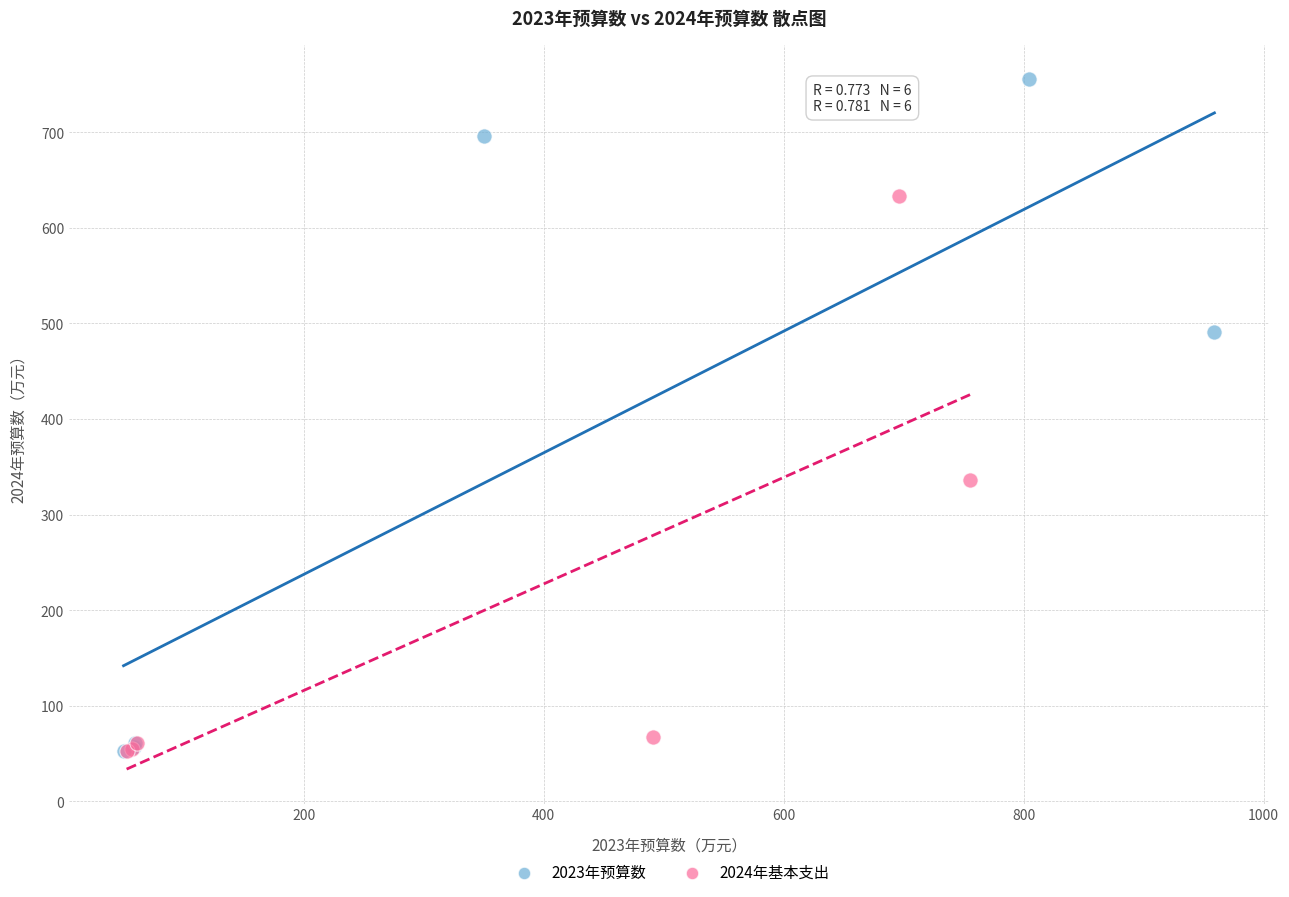

Which series reaches the maximum Y coordinate?

2023年预算数